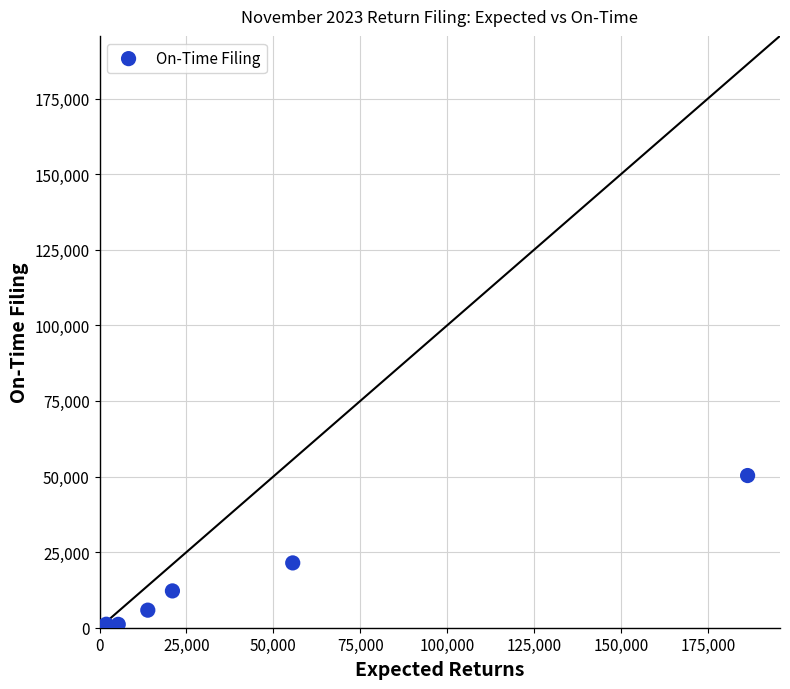

What Y value in the scatter plot is closest to 25198?

21434